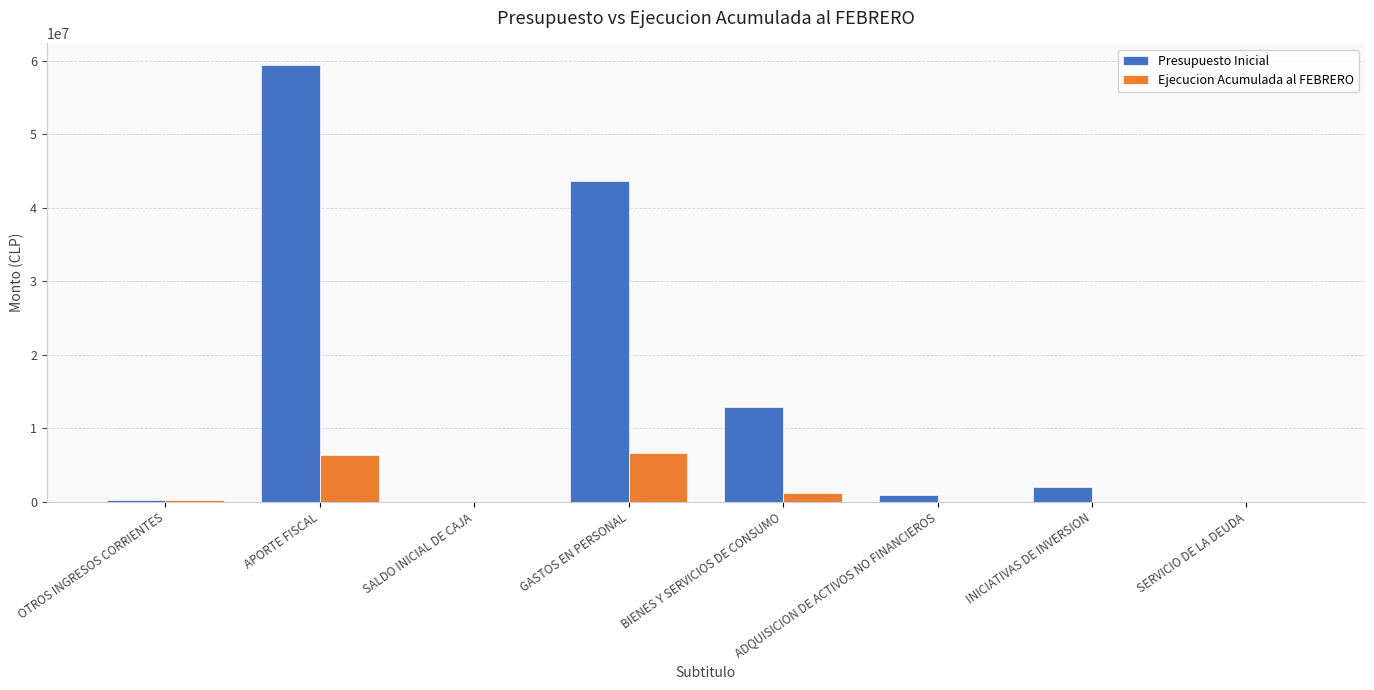

What is the sum of all Presupuesto Inicial values?

119223680